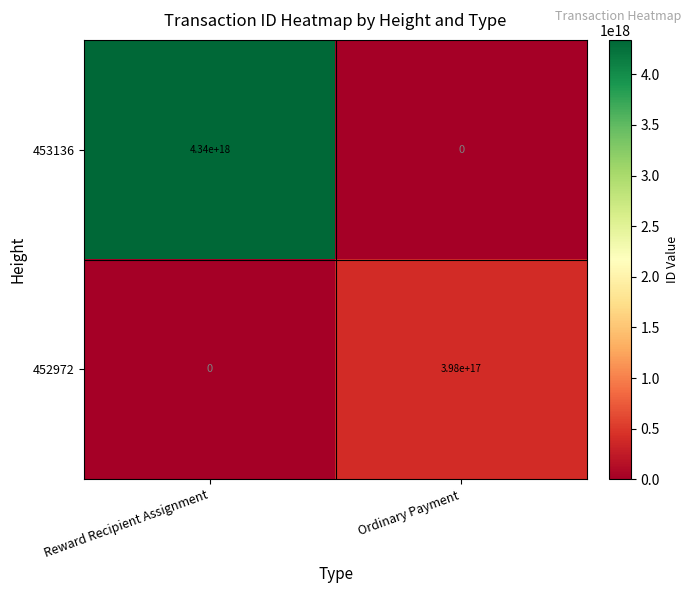

Which series has the largest range (max minus min)?

453136